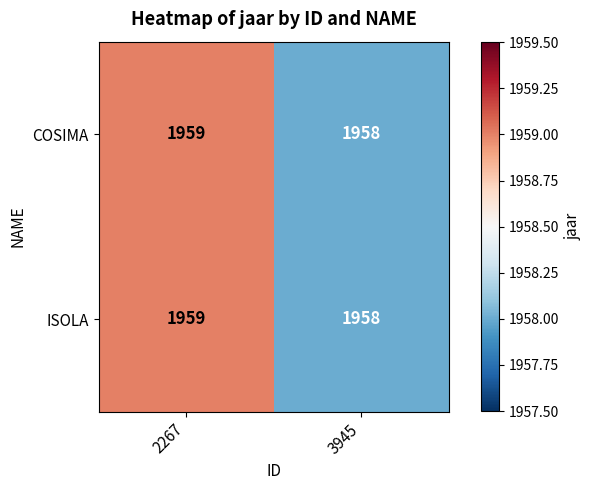

Is the value of COSIMA at 2267 greater than the value of ISOLA at 3945?

Yes